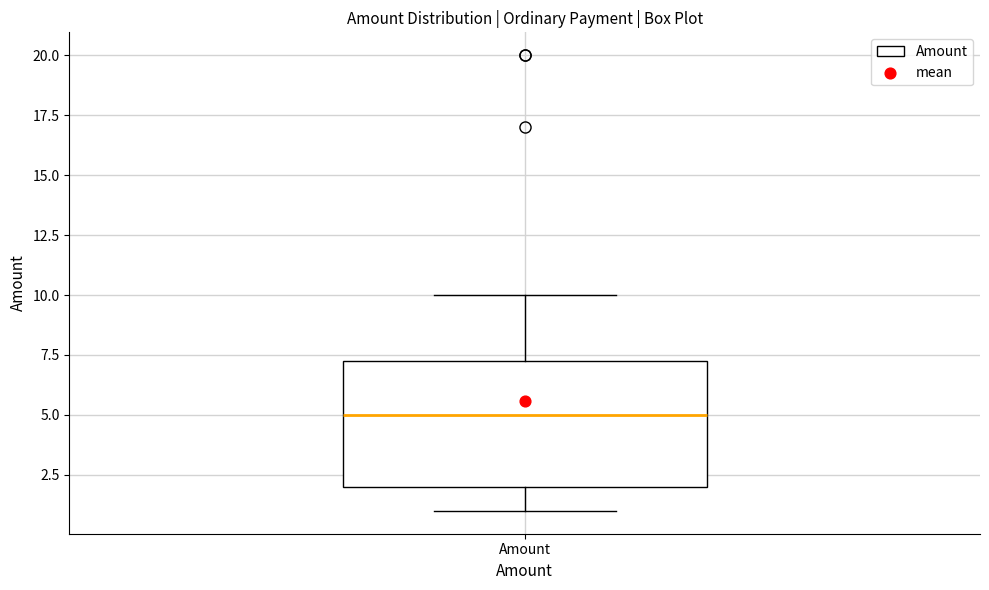

Read this box plot against the y-axis: the position of the median line, the range covered by the box, and the ends of both whiskers. The values are not printed on the chart, so give them approximately, as read against the axis.

median 5.0, box 2.0 to 7.5, whiskers 1.0 to 10.0